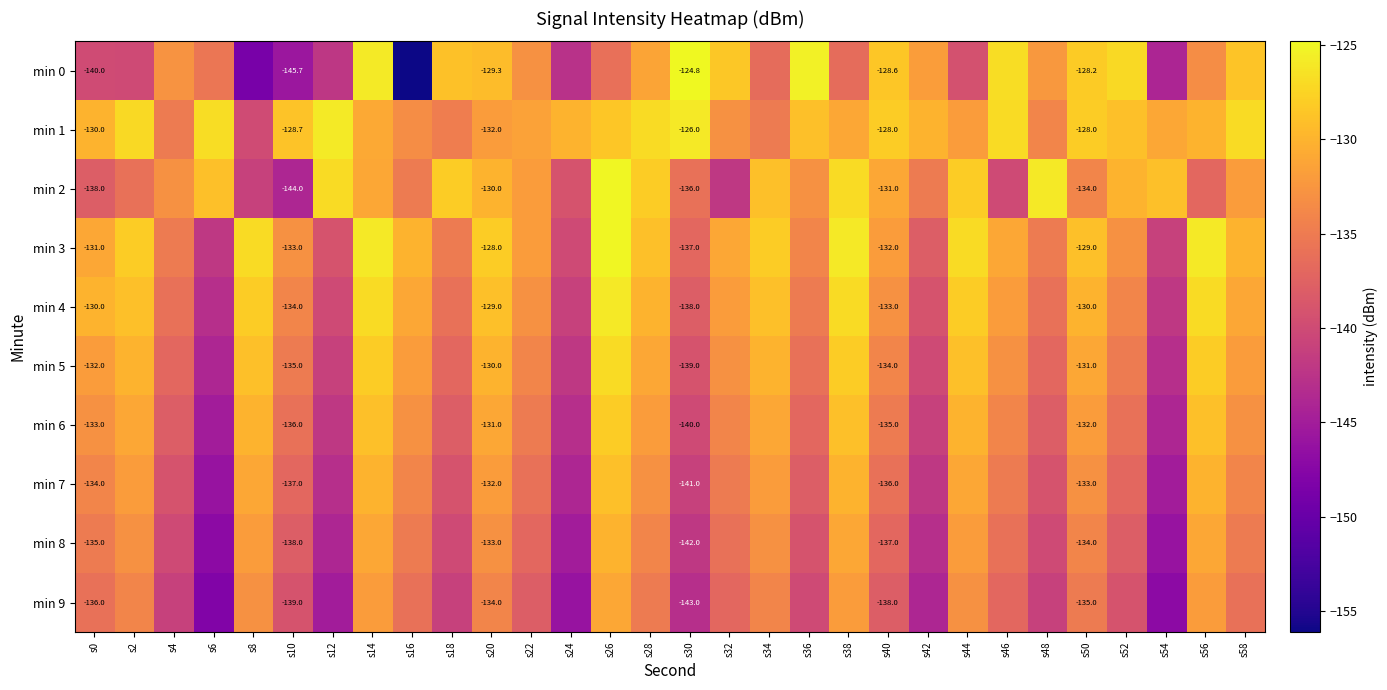

Rank the categories by min 0 value from highest to lowest.

s30, s36, s14, s46, s52, s50, s32, s40, s58, s18, s20, s28, s42, s48, s4, s22, s56, s6, s26, s38, s34, s44, s0, s2, s12, s24, s54, s10, s8, s16